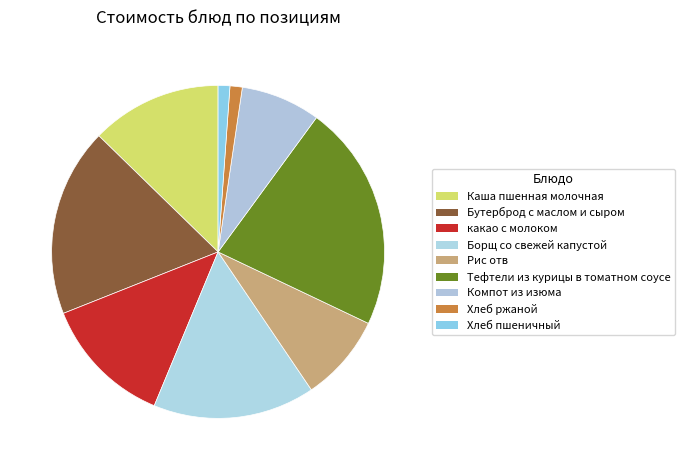

Count the number of slices in the pie.

9